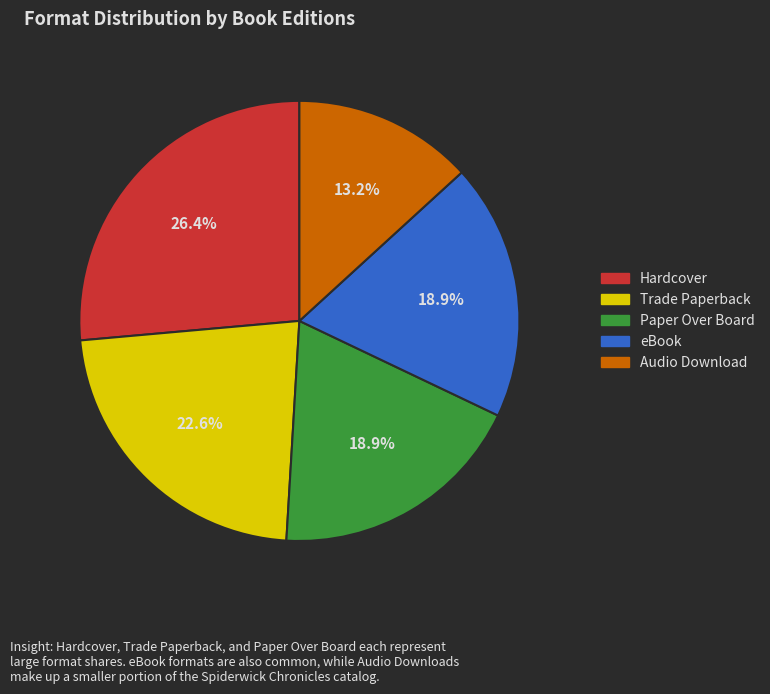

Does any single category account for the majority?

No